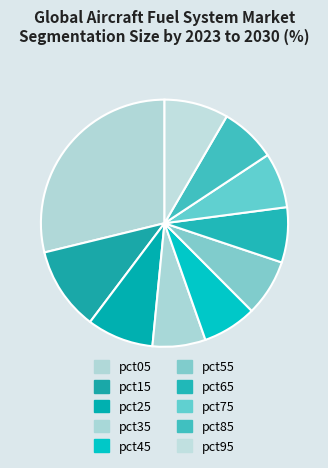

To the nearest percent, what portion does pct45 represent?

7%